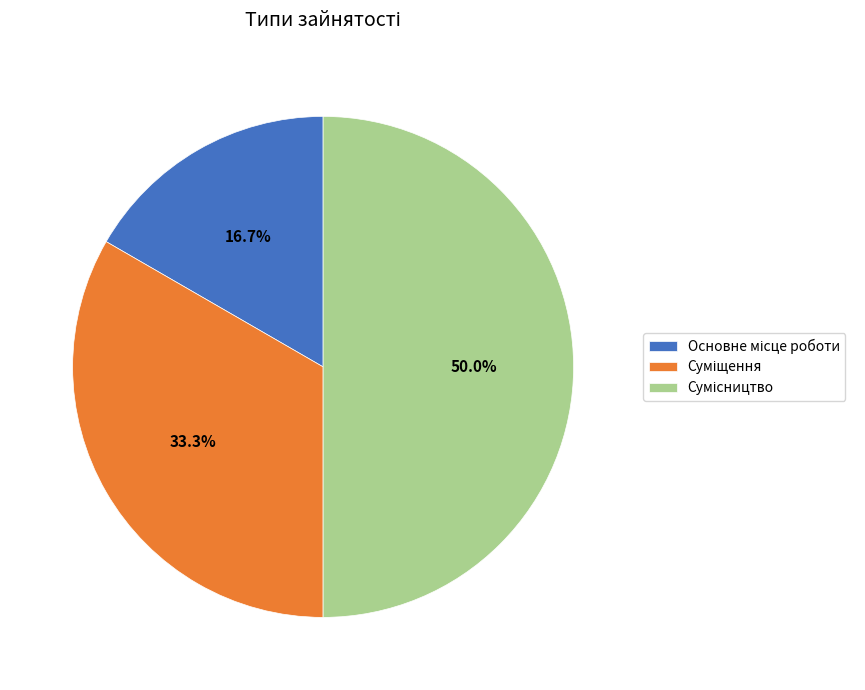

To the nearest percent, what is the difference between the largest and smallest slice percentages?

33%